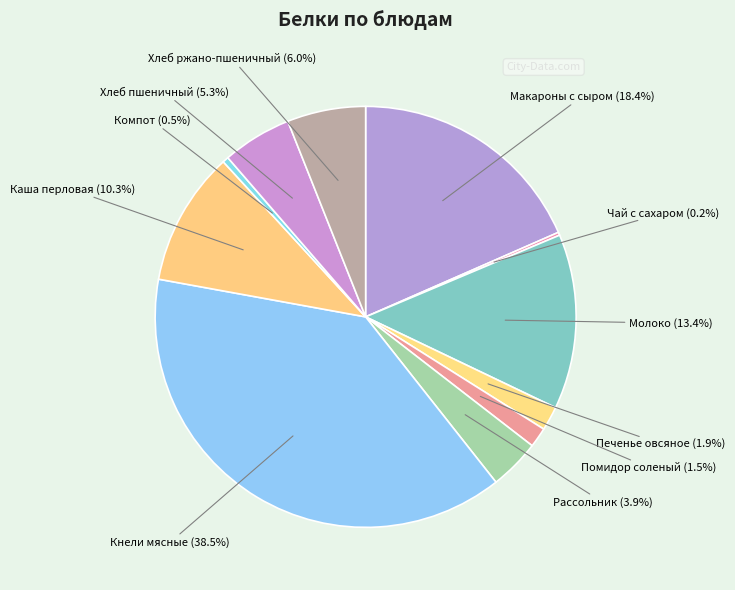

Which category has the biggest portion of the pie?

Кнели мясные